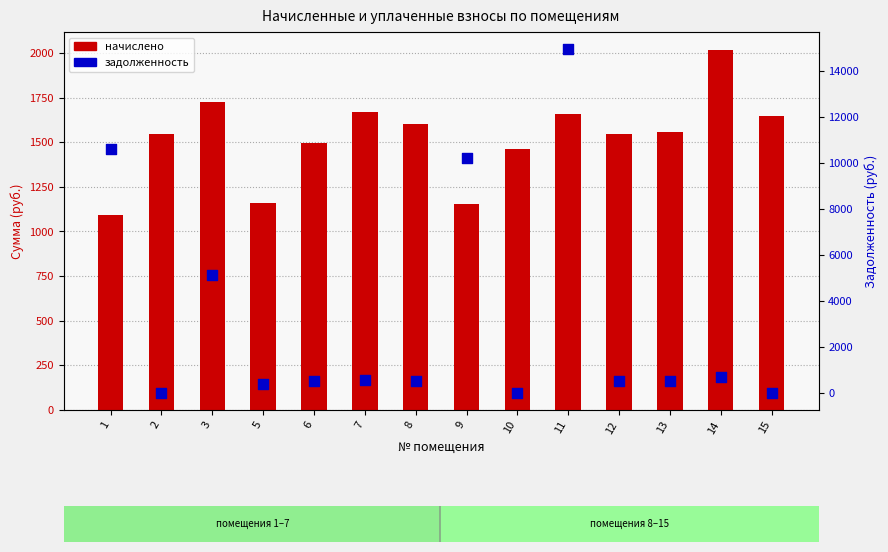

At which category is the sum across all series the highest?

11